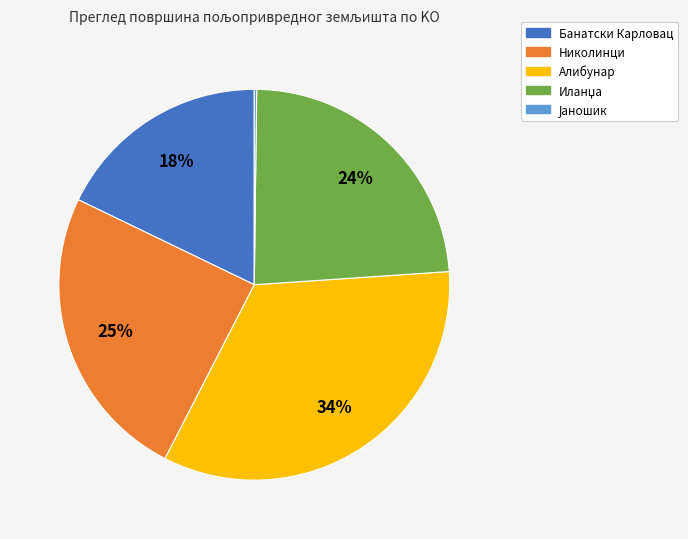

The Банатски Карловац slice represents 3% of the pie. True or false?

False